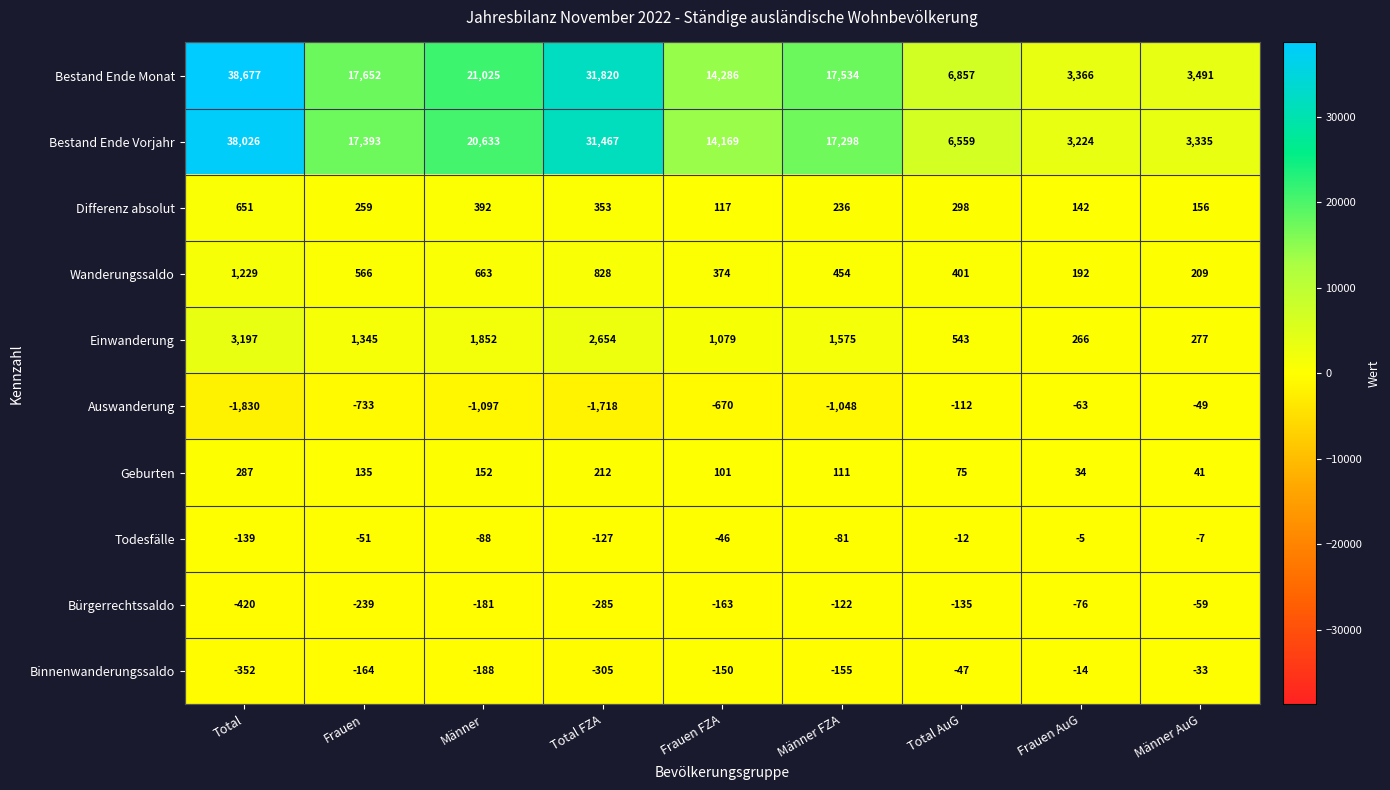

What is the sum of all Geburten values?

1148